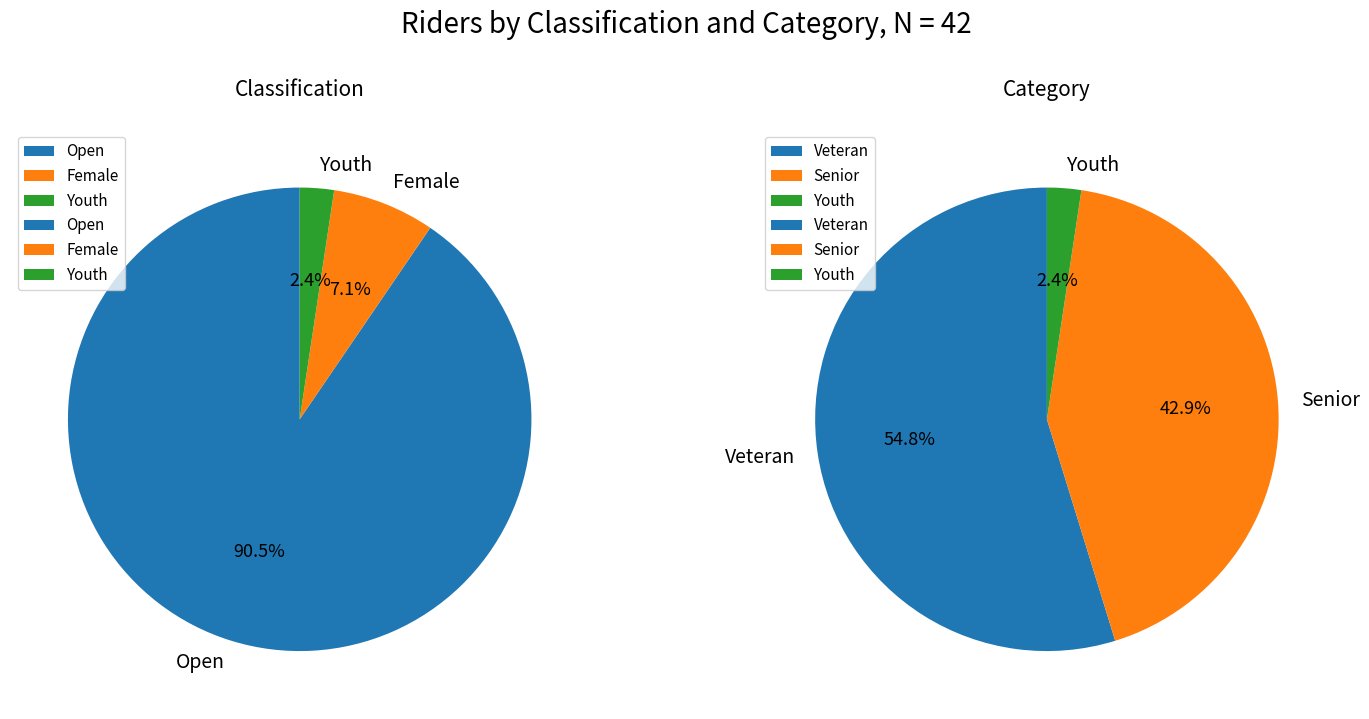

How many slices are in this pie chart?

3